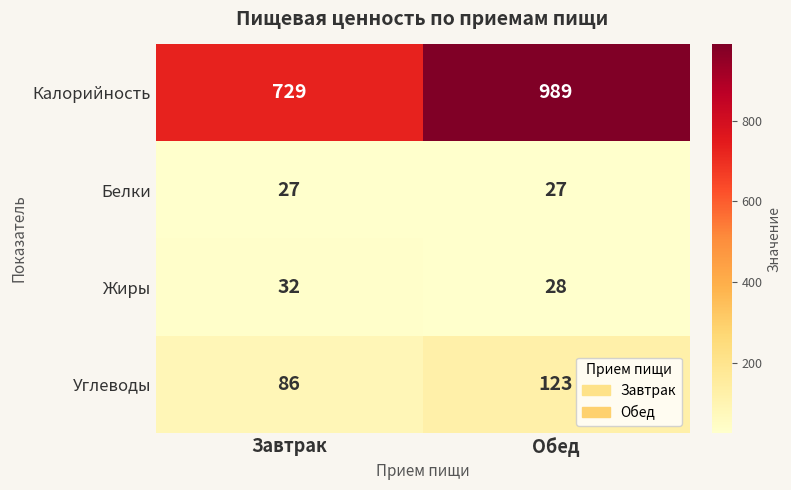

What is the difference between the maximum and minimum values in the Жиры series?

4